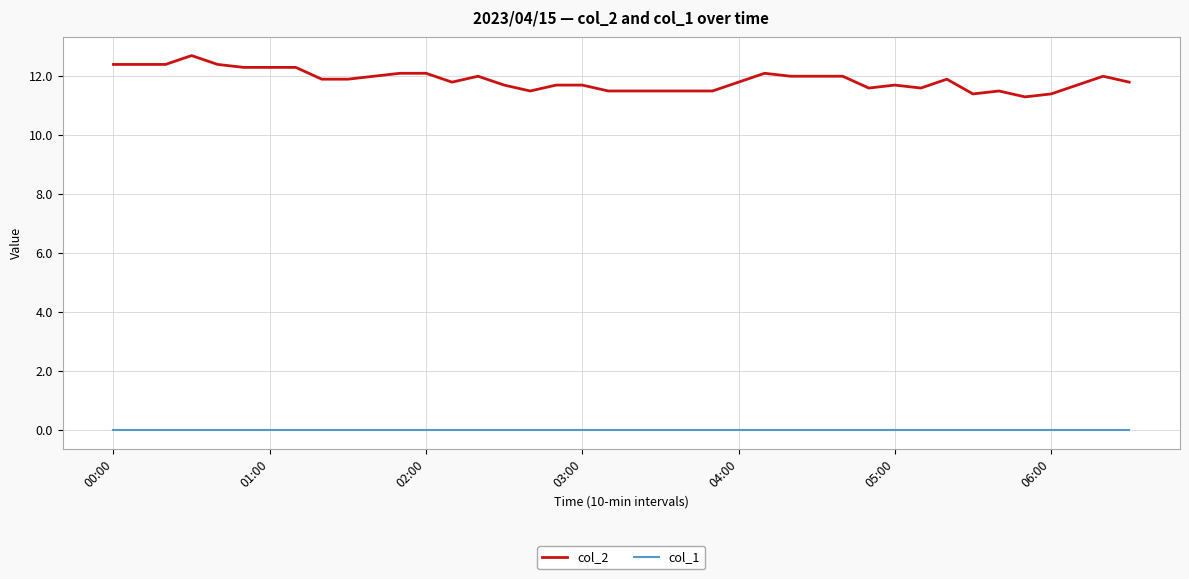

List the series in order of their overall mean, highest first.

col_2, col_1